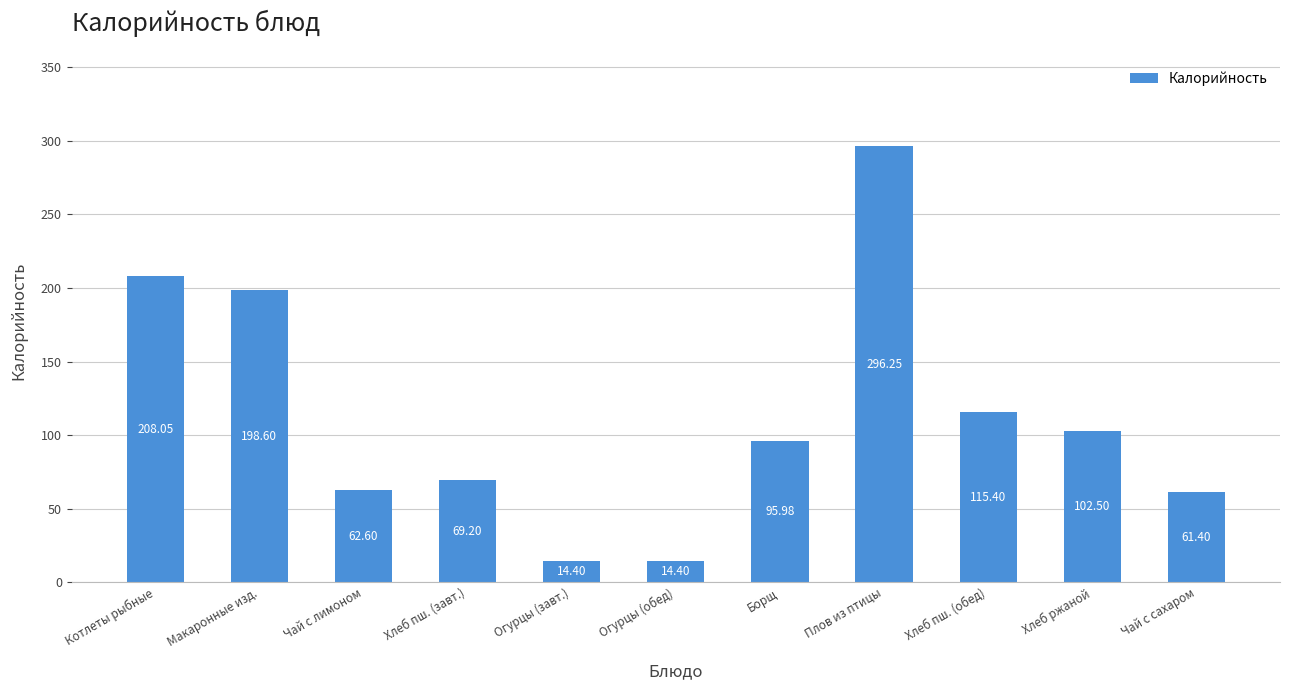

How many data points are above 95?

6